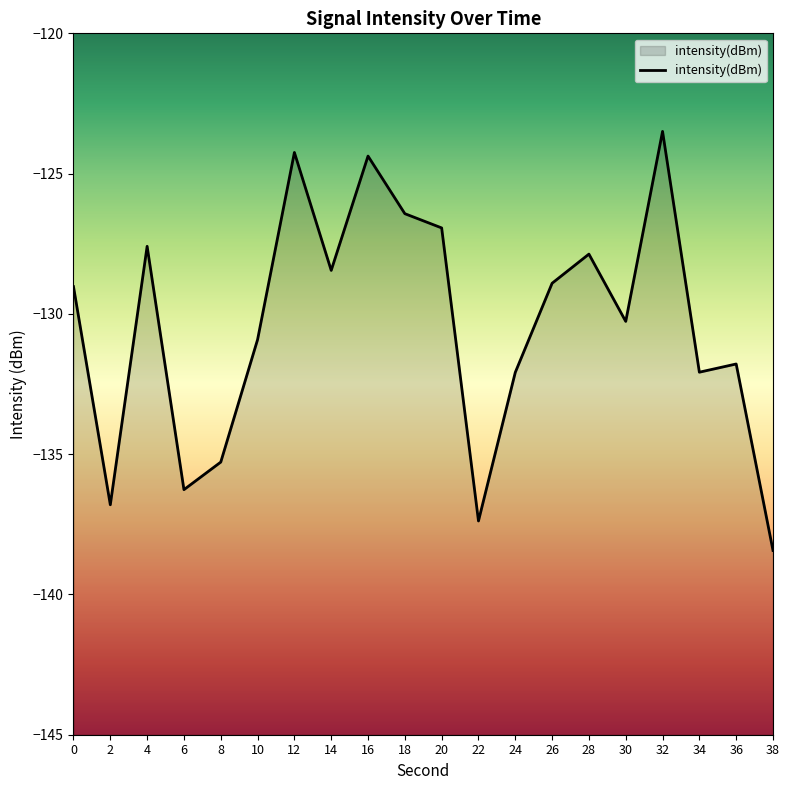

Reading right to left, extract all data points from this chart.

-138.4	-131.8	-132.1	-123.5	-130.3	-127.9	-128.9	-132.1	-137.4	-126.9	-126.4	-124.4	-128.4	-124.2	-130.9	-135.3	-136.3	-127.6	-136.8	-129.0